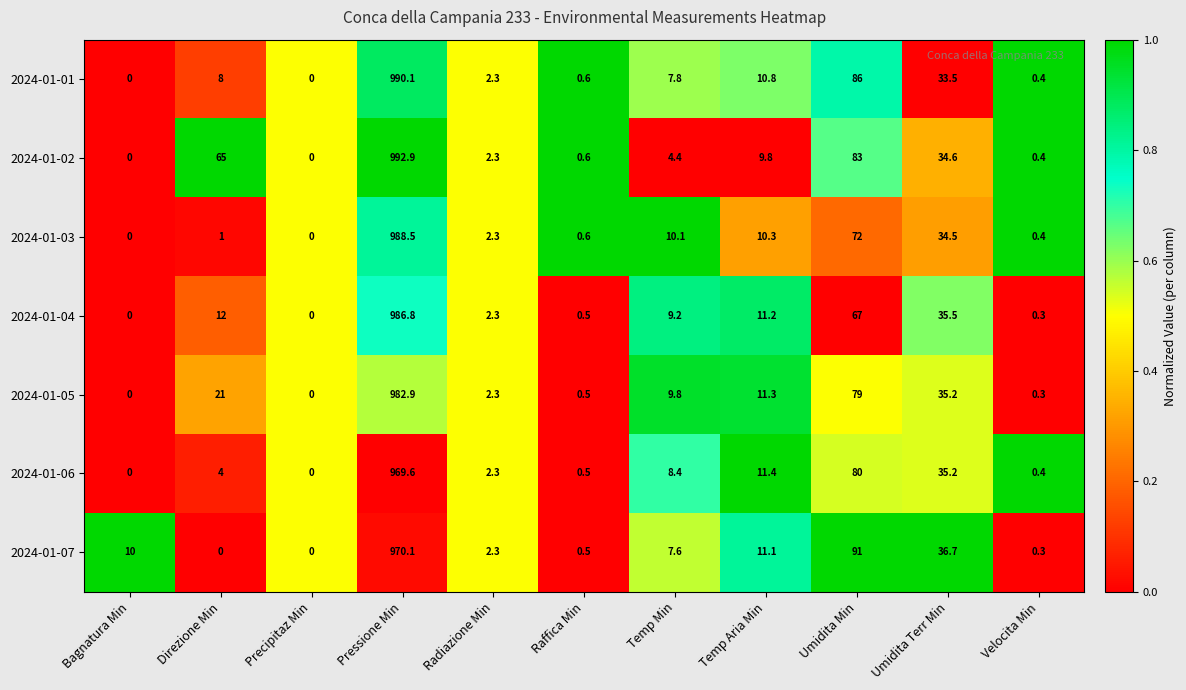

Which series has the widest spread of values?

2024-01-02